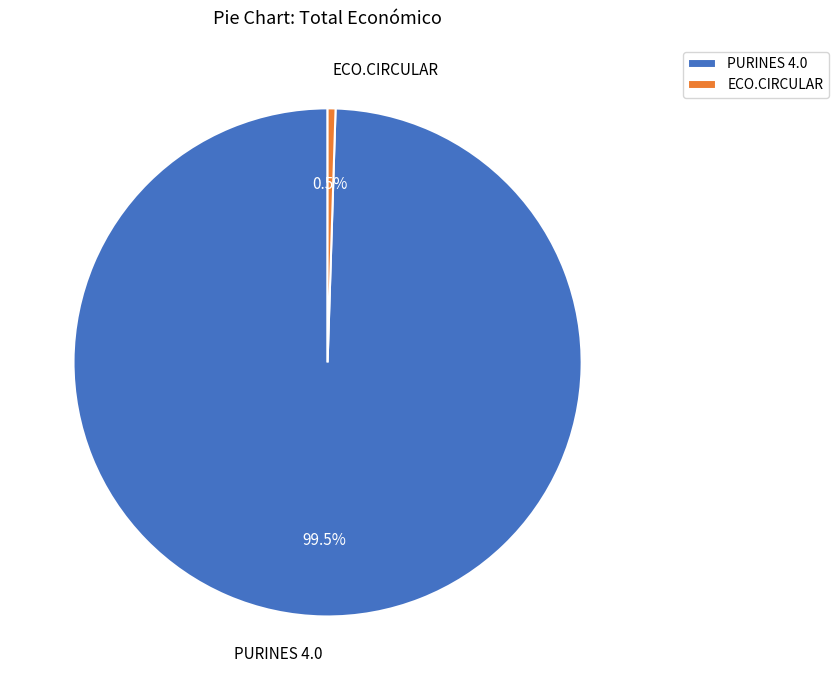

What is the ratio of the value at PURINES 4.0 to the value at ECO.CIRCULAR?

198.0